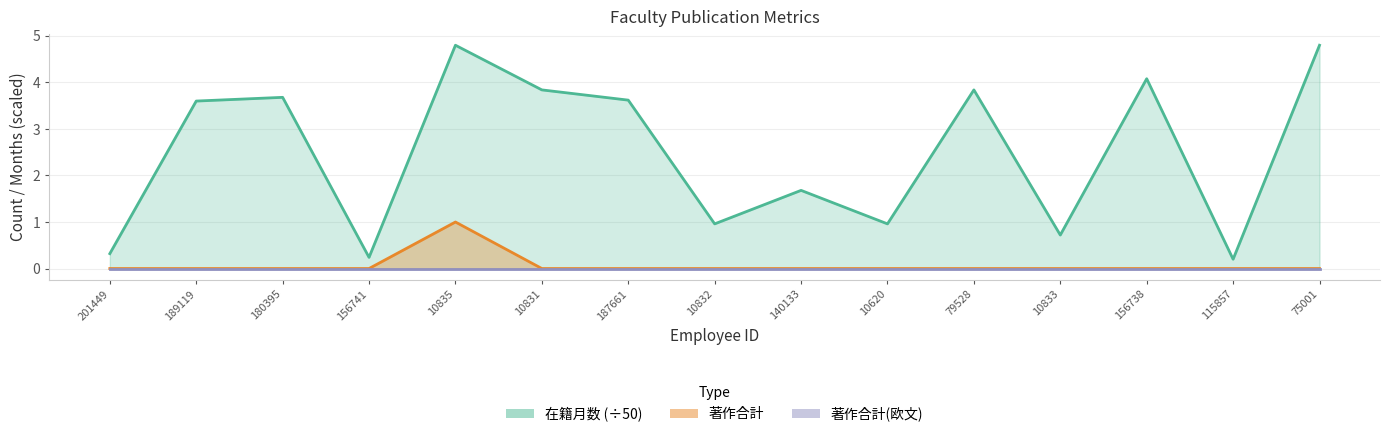

What is the label of the 10th point from the left?

10620